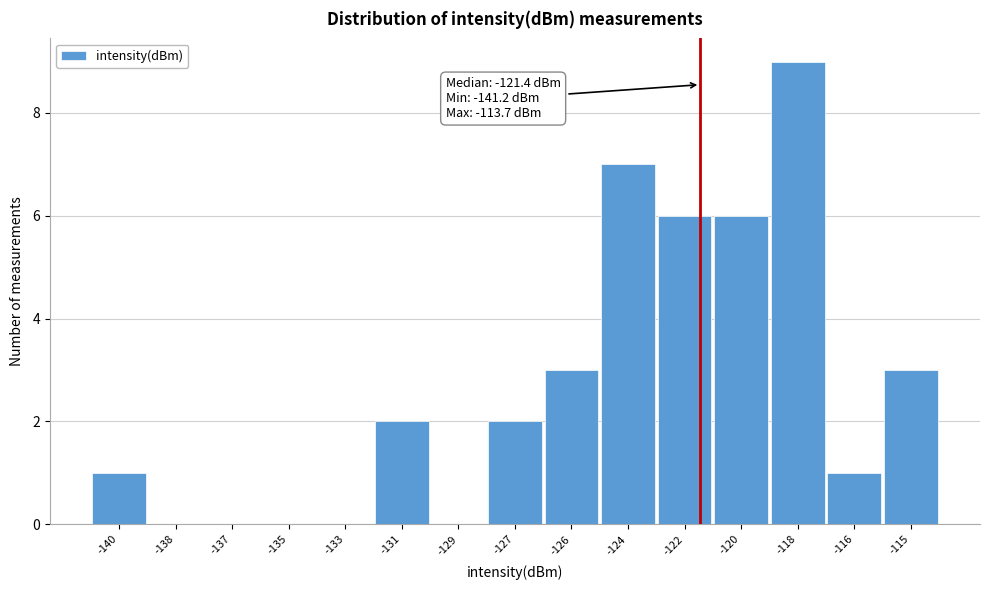

Reading left to right, transcribe all the data shown in this chart.

-140=1	-138=0	-137=0	-135=0	-133=0	-131=2	-129=0	-127=2	-126=3	-124=7	-122=6	-120=6	-118=9	-116=1	-115=3